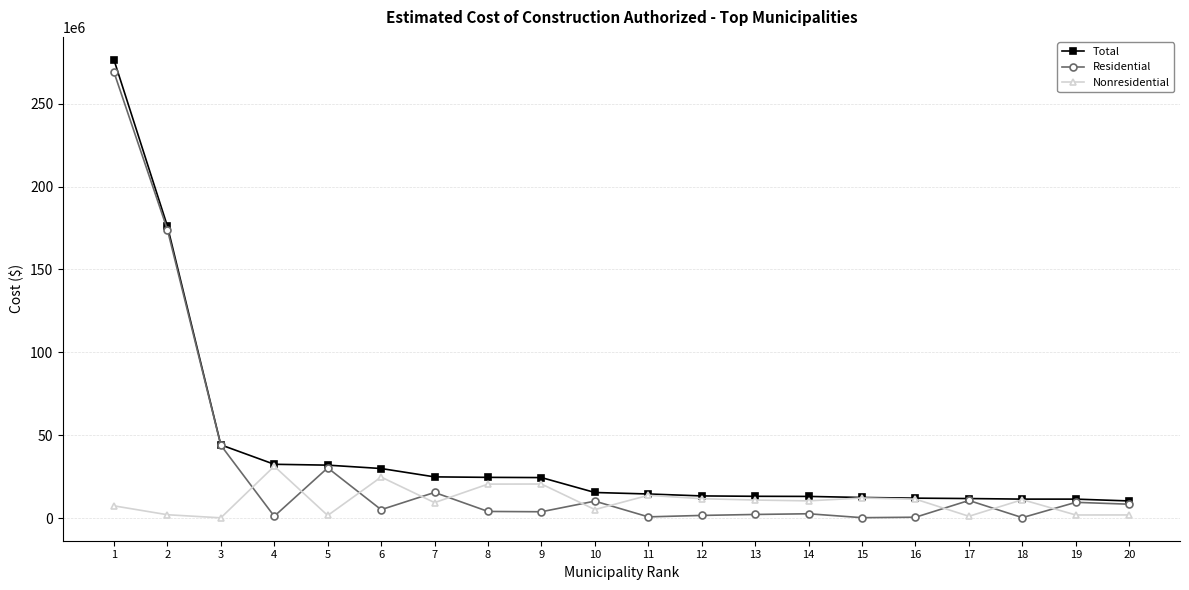

True or false: Nonresidential has more than 2 points higher than both neighbors.

True